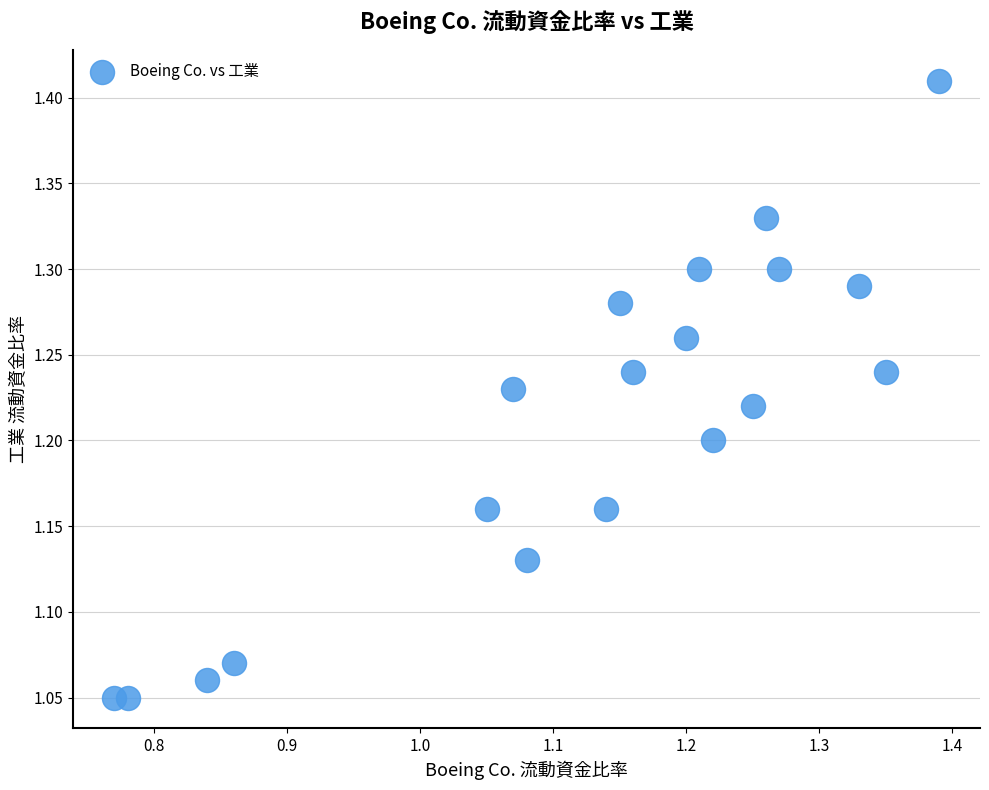

What is the range of Y values (max minus min)?

0.4